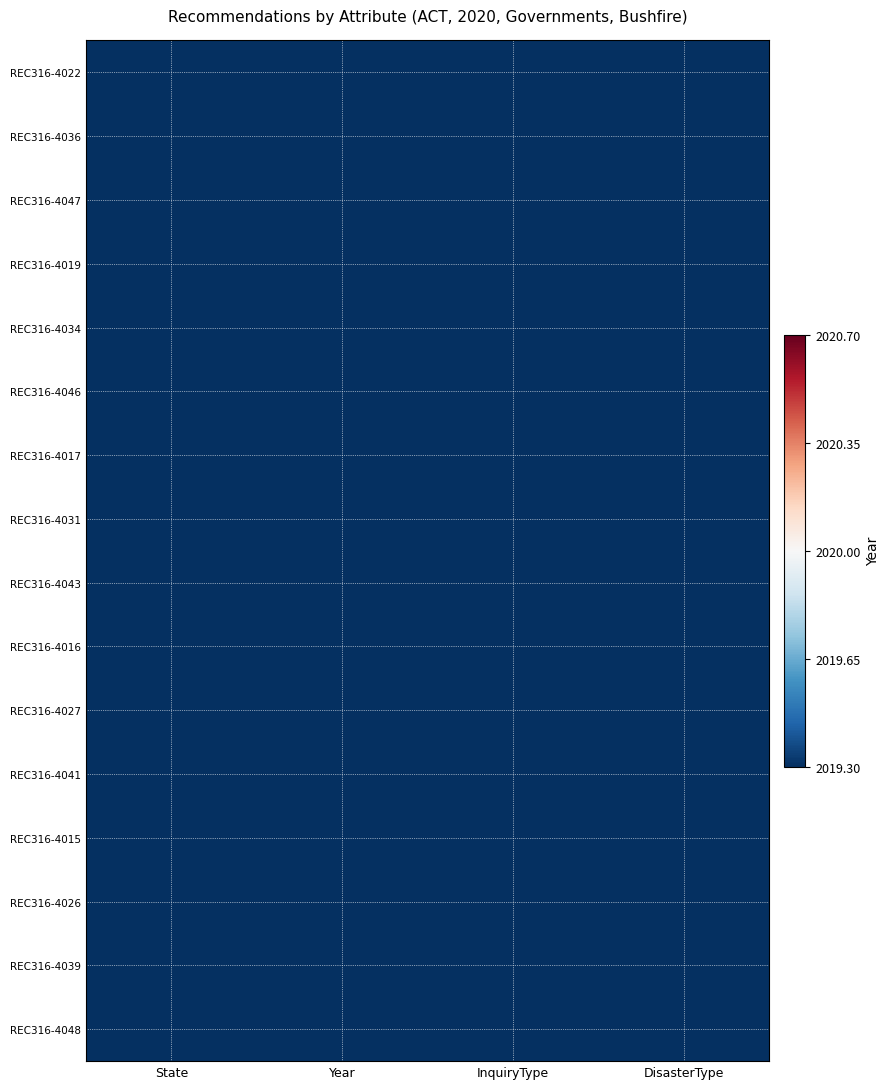

What is the maximum value shown in the chart?

2020.7